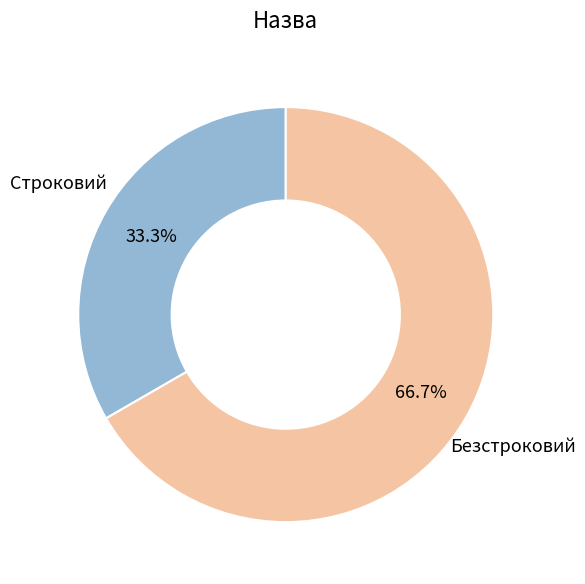

Count the number of slices in the pie.

2